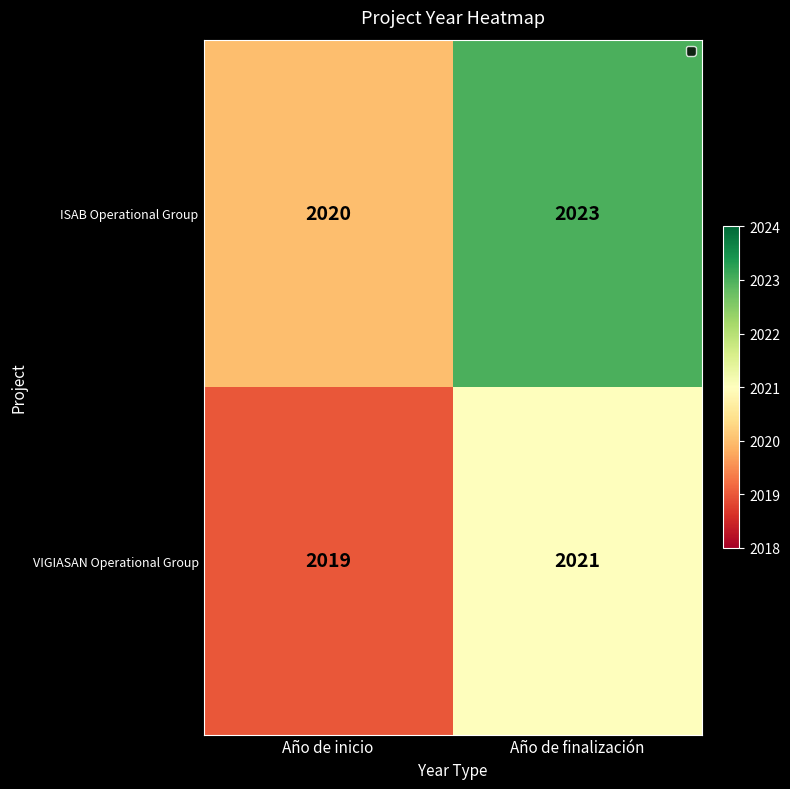

The VIGIASAN Operational Group series shows 952 at Año de finalización. True or false?

False